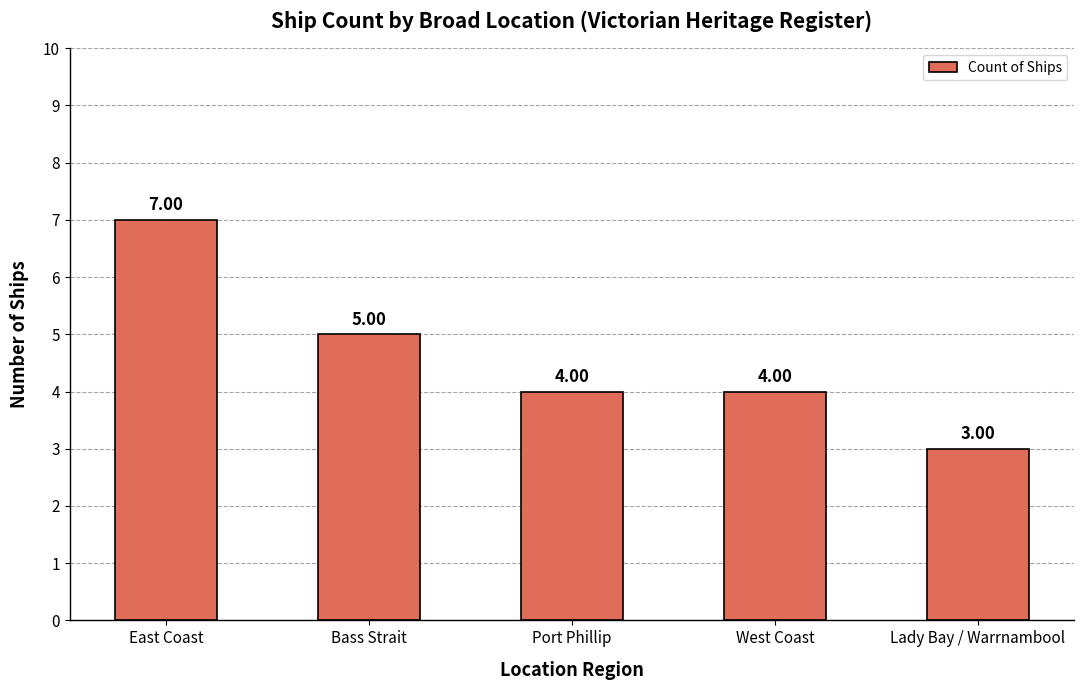

What is the difference between the values at West Coast and Lady Bay / Warrnambool?

1